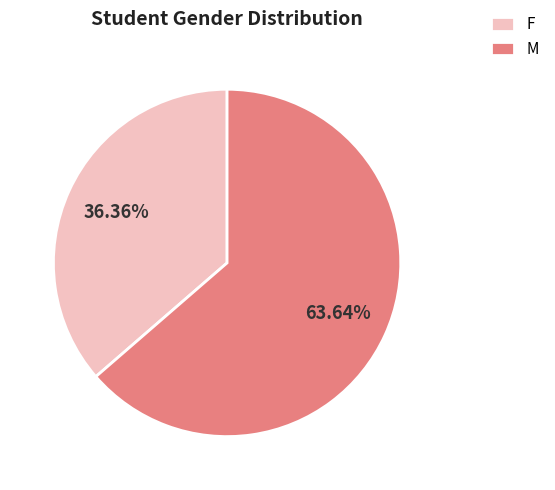

To the nearest percent, what is the combined percentage of M and F?

100%